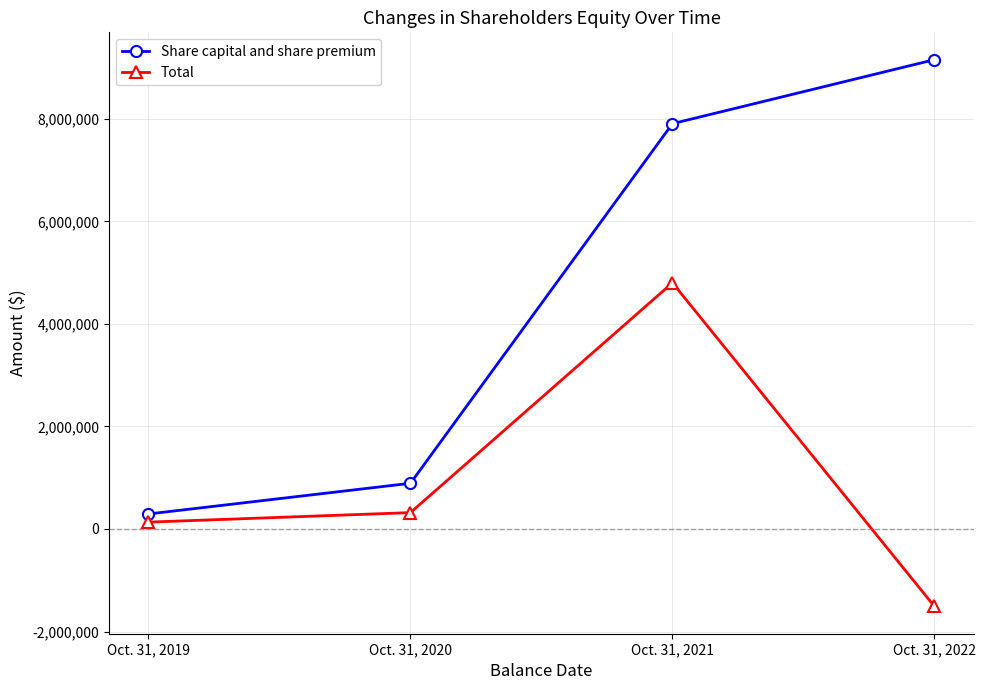

True or false: Total and Share capital and share premium intersect in this chart.

False